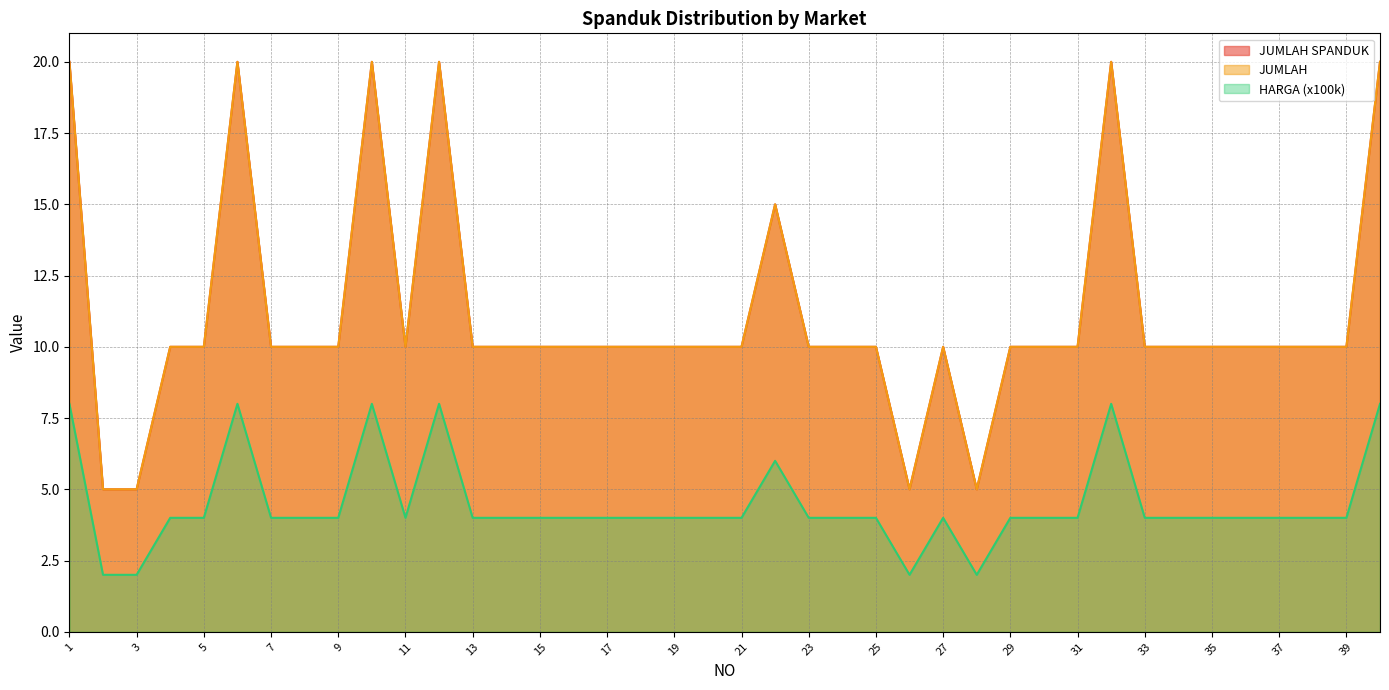

What is the approximate value of JUMLAH at 38, to the nearest 5?

10